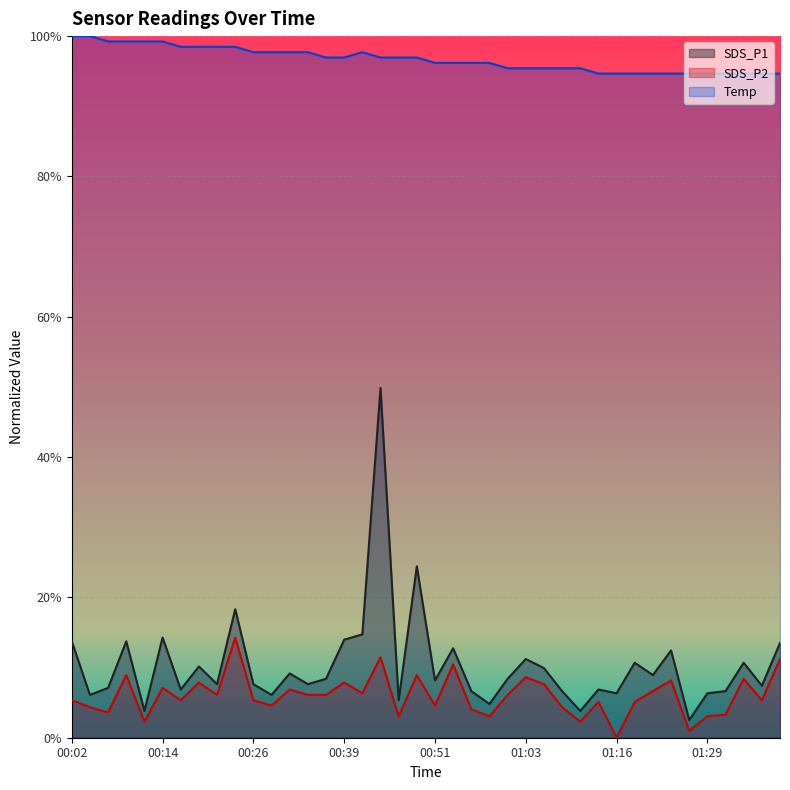

Rank the series at 01:29 from lowest to highest value.

SDS_P2, SDS_P1, Temp